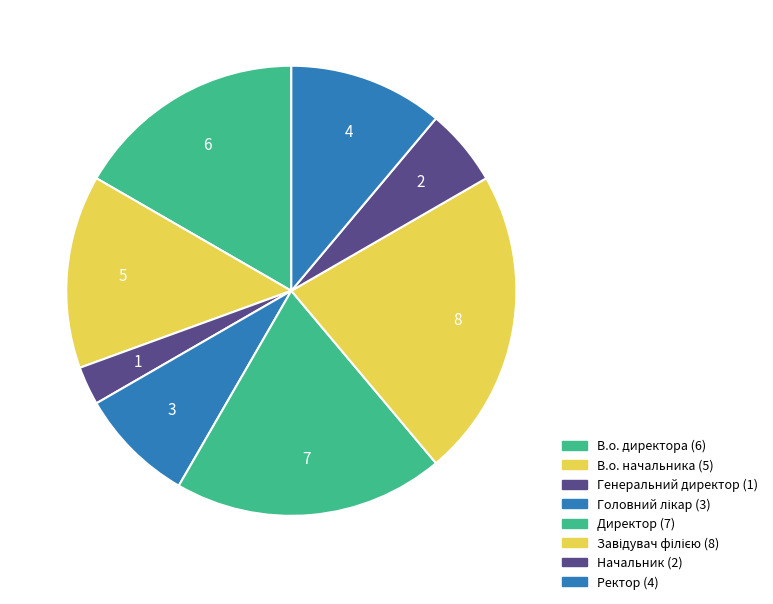

Approximately how many times larger is the value at Начальник compared to Генеральний директор?

2.0